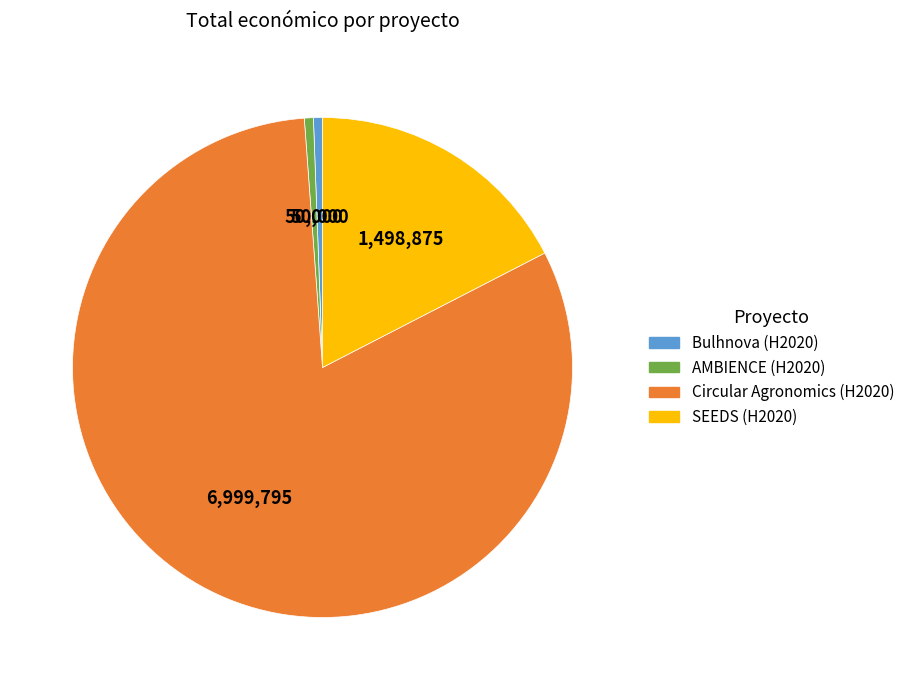

Do SEEDS (H2020) and Bulhnova (H2020) together represent more than half of the pie?

No